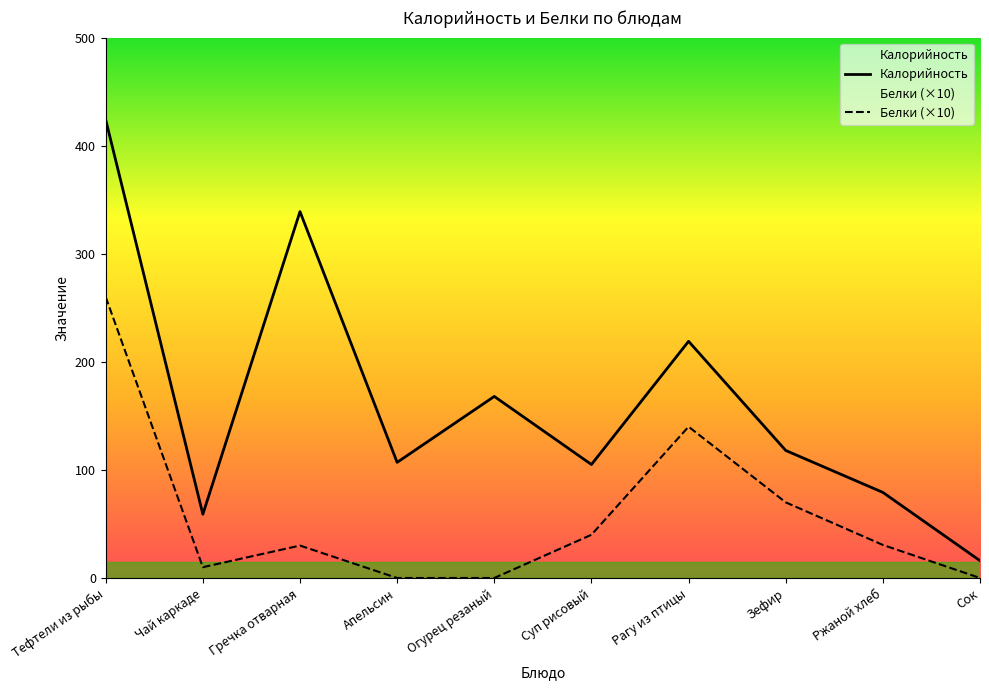

Which series changed the most between Апельсин and Суп рисовый?

Белки (×10)